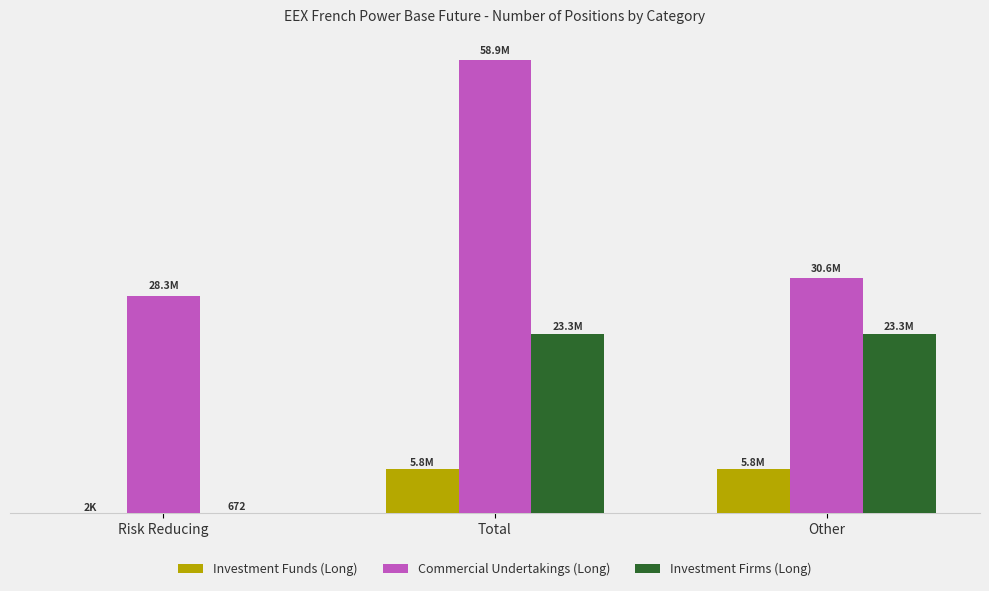

Are the bars horizontal?

No